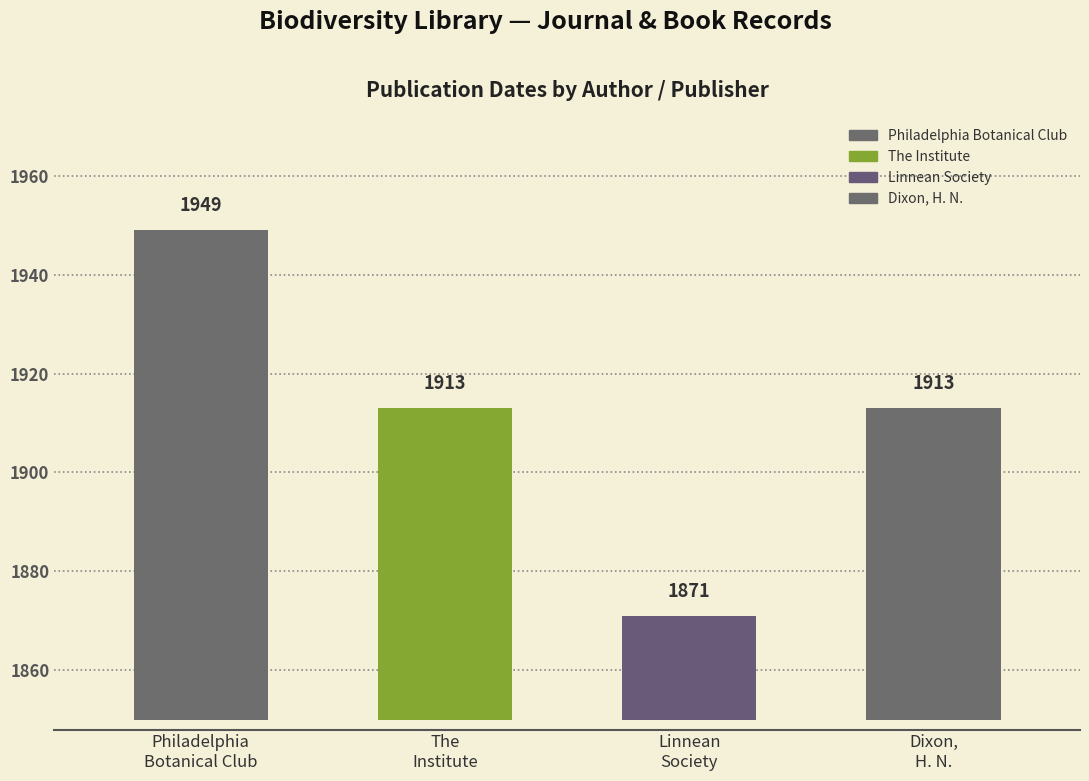

How many categories are shown in the chart?

4